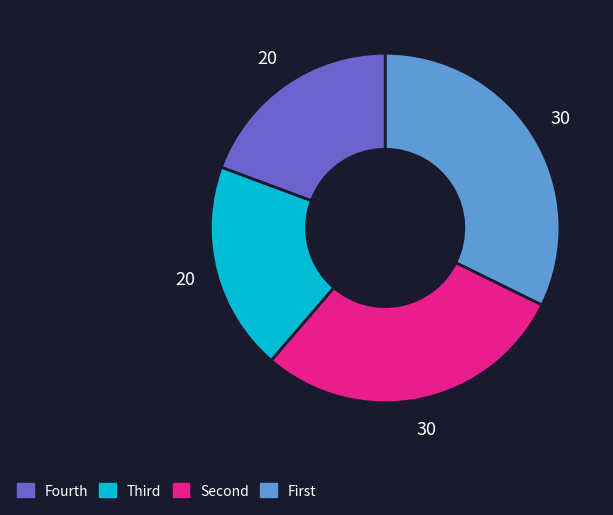

Is there a majority slice in this chart?

No